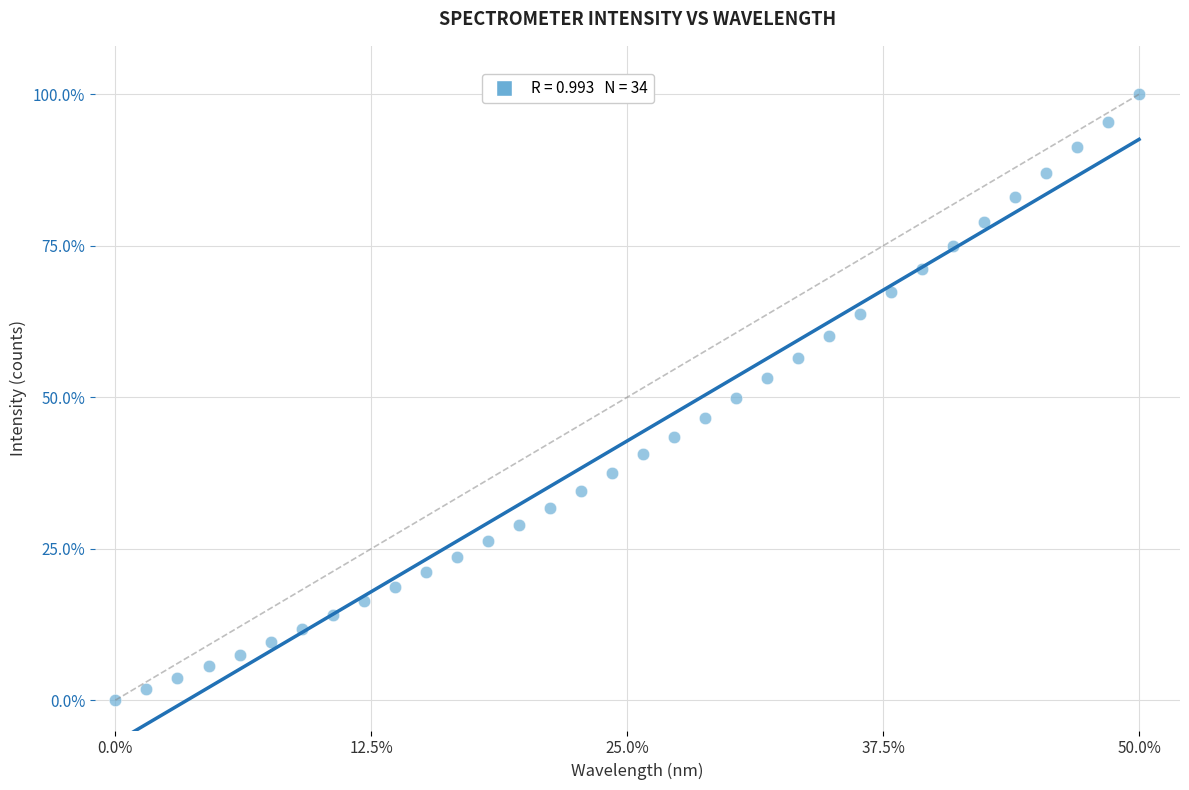

What is the range of X values (max minus min)?

50.0